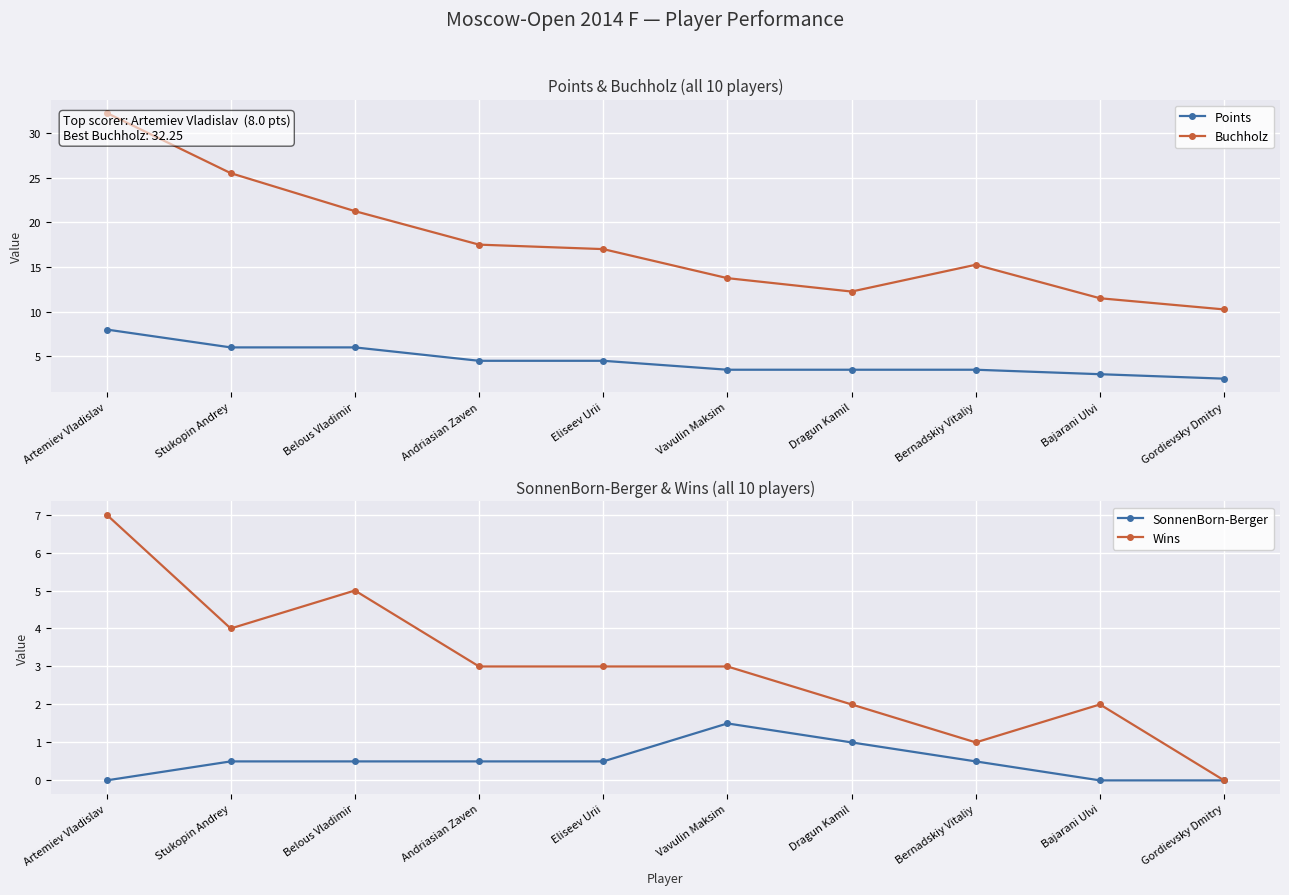

True or false: Points has more than 0 points higher than both neighbors.

False